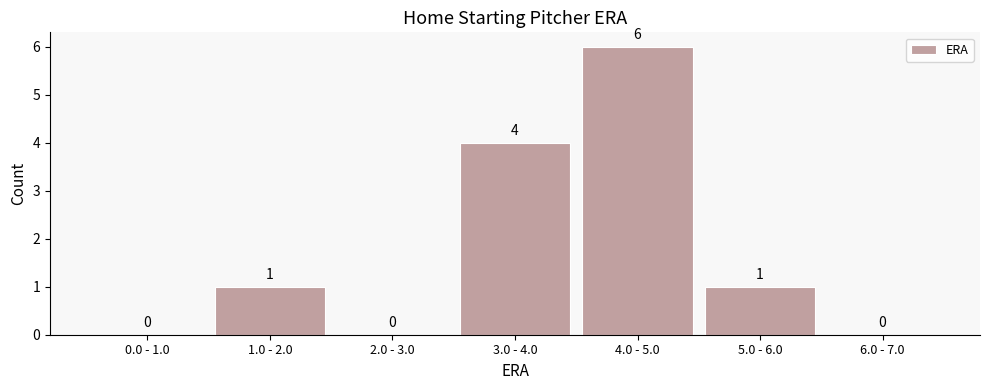

Reading left to right, extract all data points from this chart.

0.0 - 1.0=0	1.0 - 2.0=1	2.0 - 3.0=0	3.0 - 4.0=4	4.0 - 5.0=6	5.0 - 6.0=1	6.0 - 7.0=0